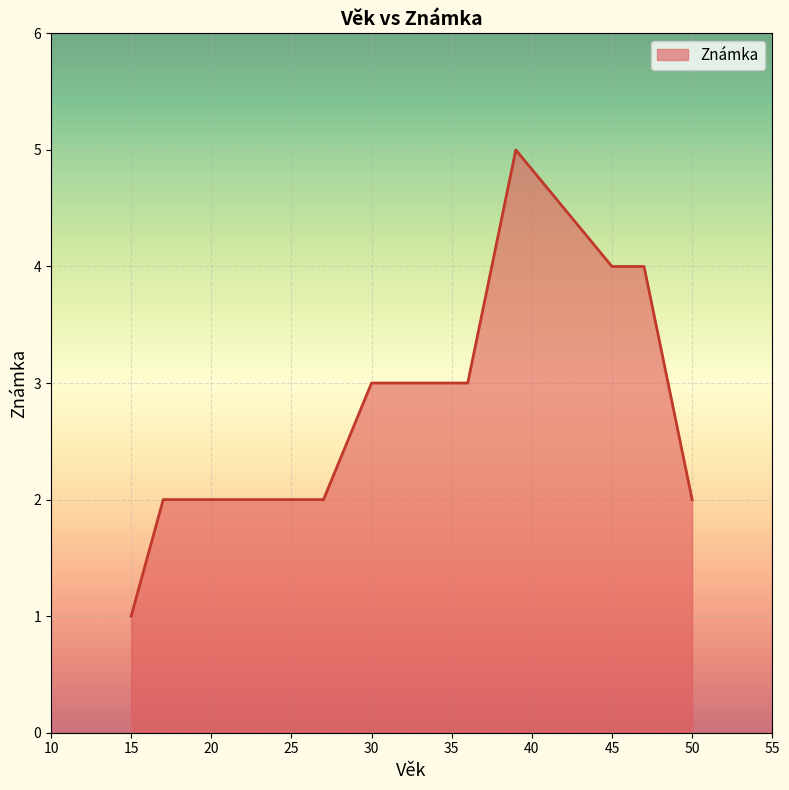

What is the difference between the maximum and minimum values?

4